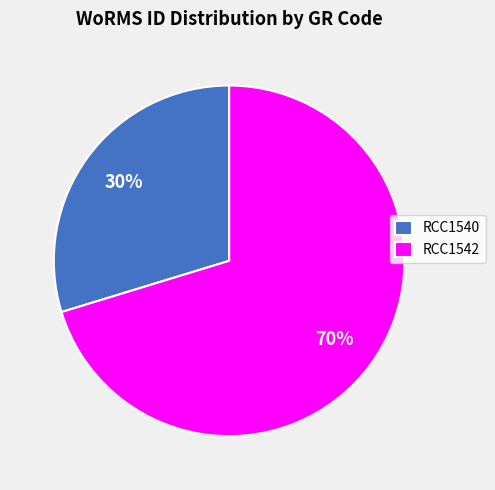

Between RCC1540 and RCC1542, which is larger?

RCC1542